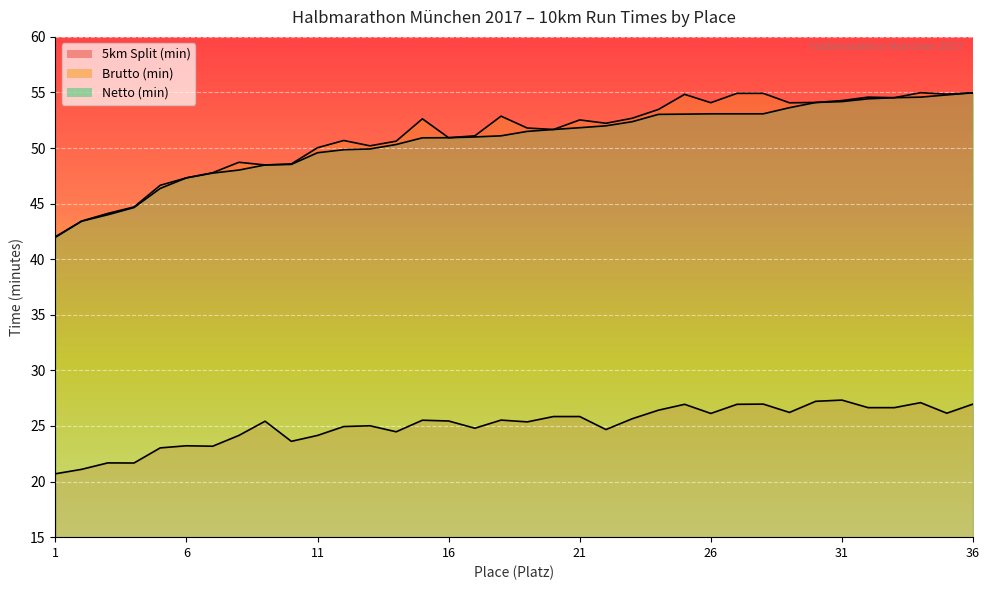

What is the greatest value displayed?

55.0